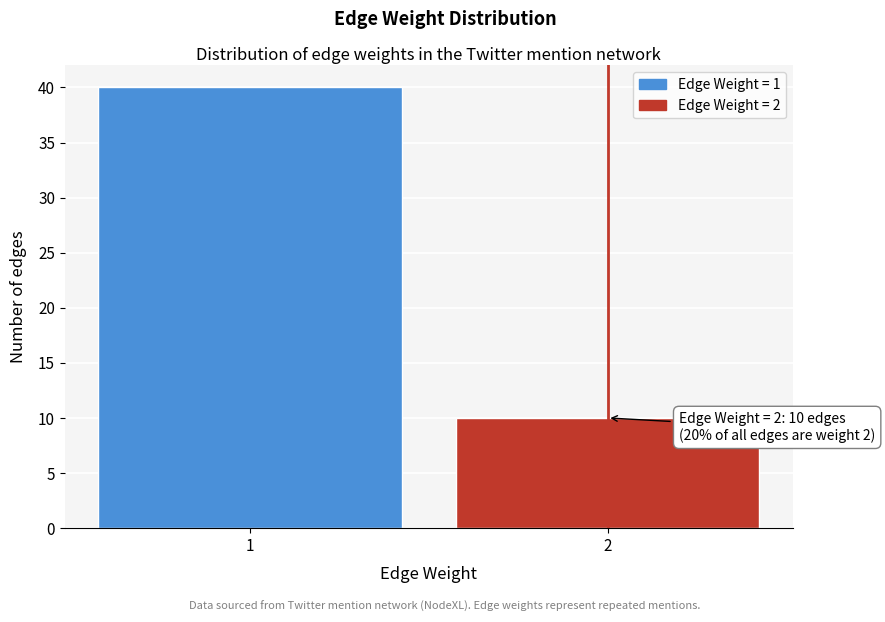

Reading right to left, list all the values displayed in this chart.

2=10	1=40